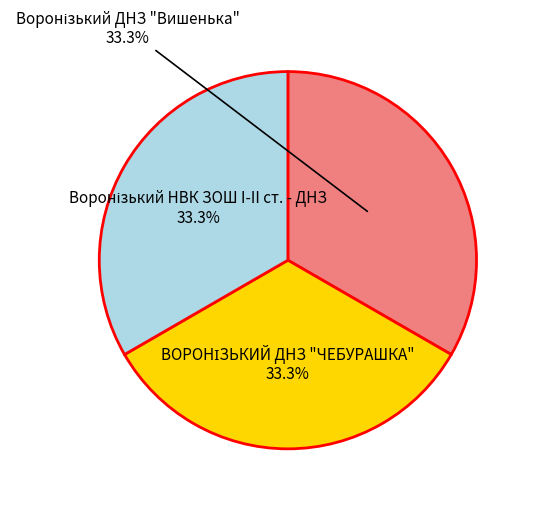

Is there any slice that represents more than half of the pie?

No